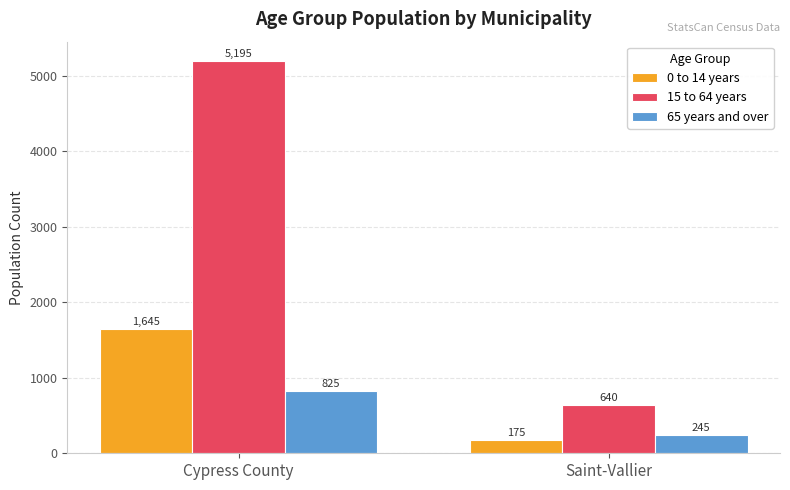

What is the difference between the maximum and minimum values in the 65 years and over series?

580